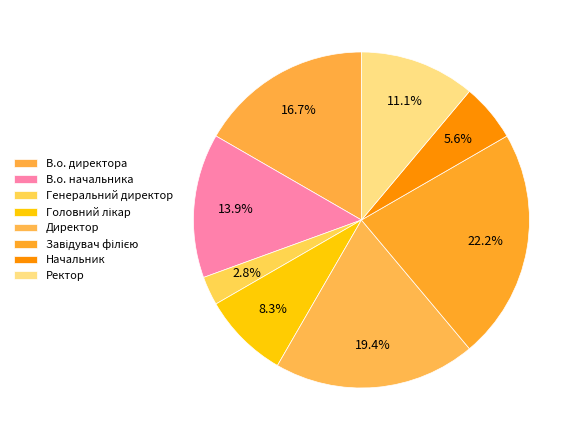

To the nearest percent, what is the combined percentage of Ректор and В.о. директора?

28%